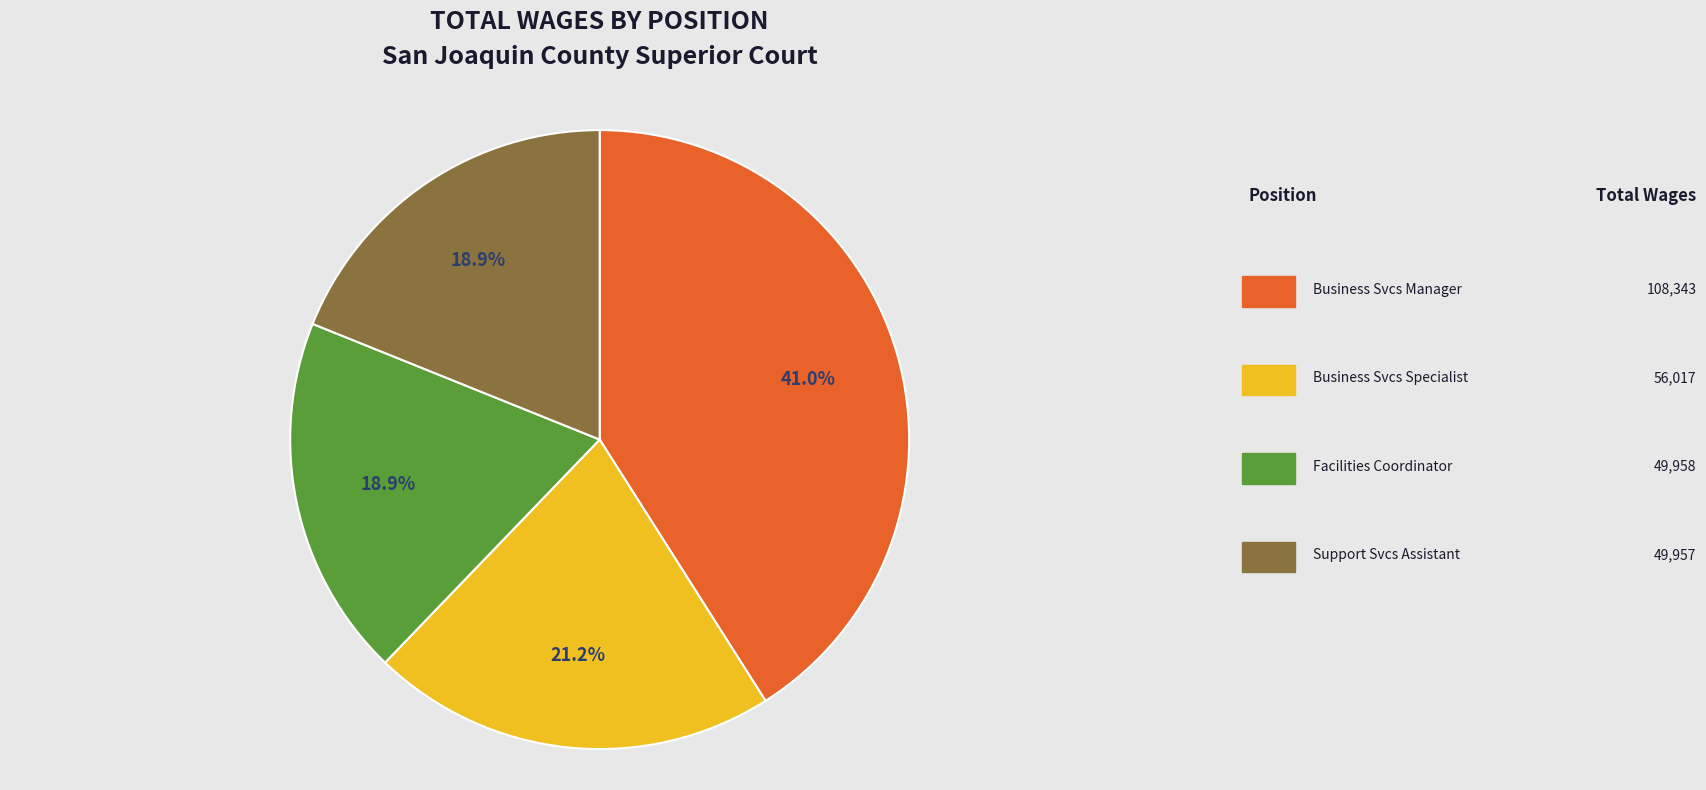

Is there any slice that represents more than half of the pie?

No